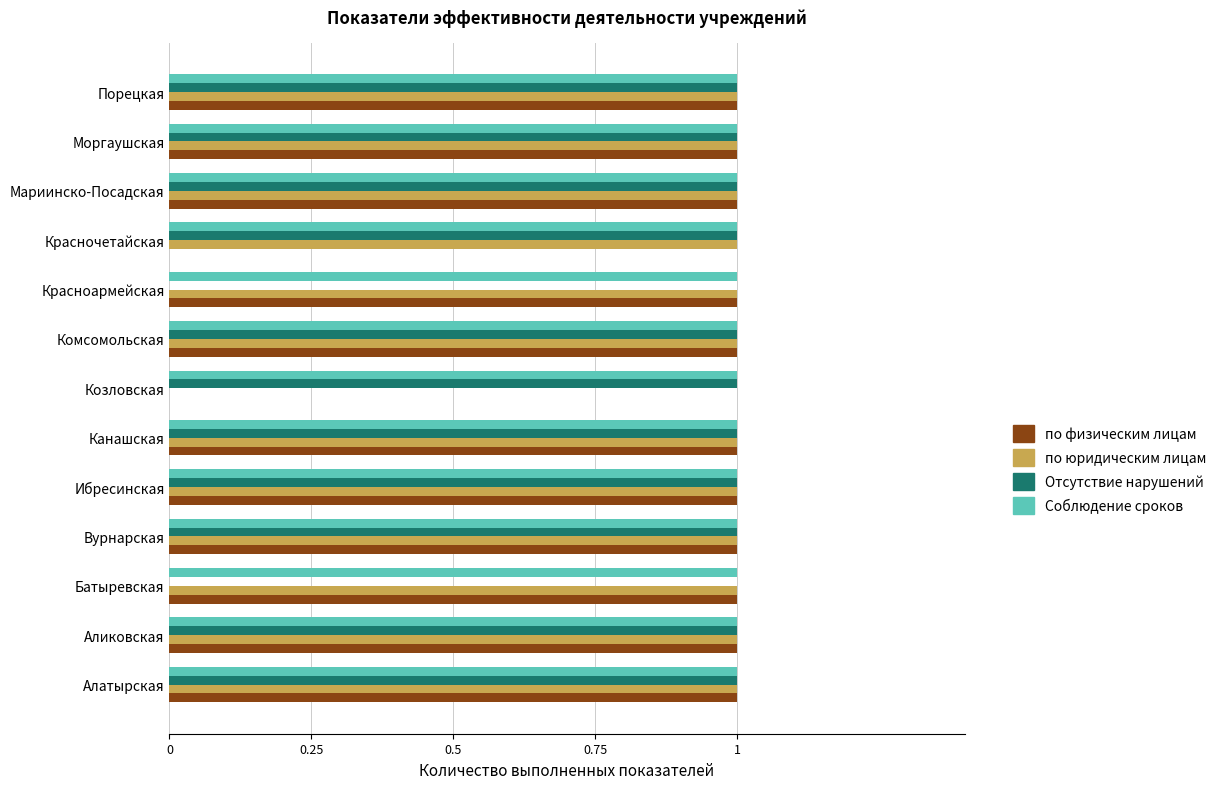

Between Аликовская and Красночетайская, which series saw the biggest shift?

по физическим лицам